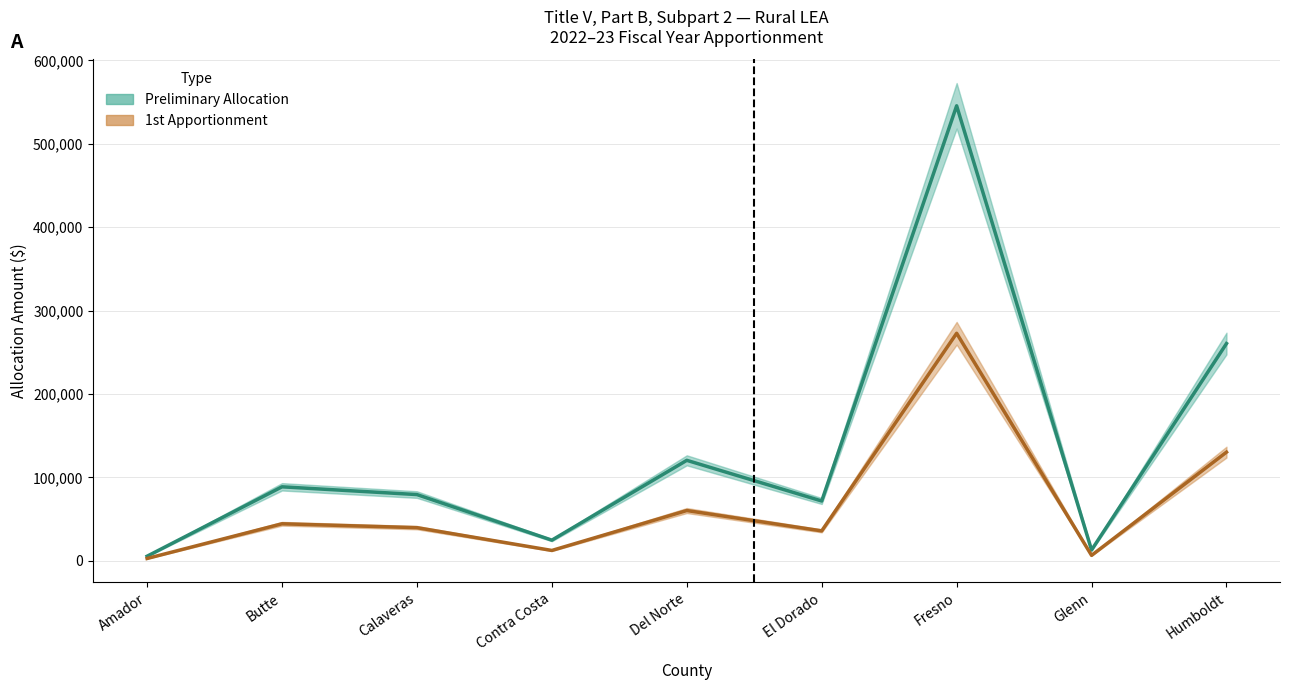

What is the total value across all series at Amador?

8141